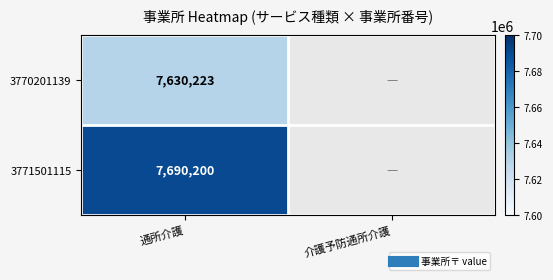

Is the value of 3771501115 at 介護予防通所介護 greater than the value of 3770201139 at 通所介護?

No